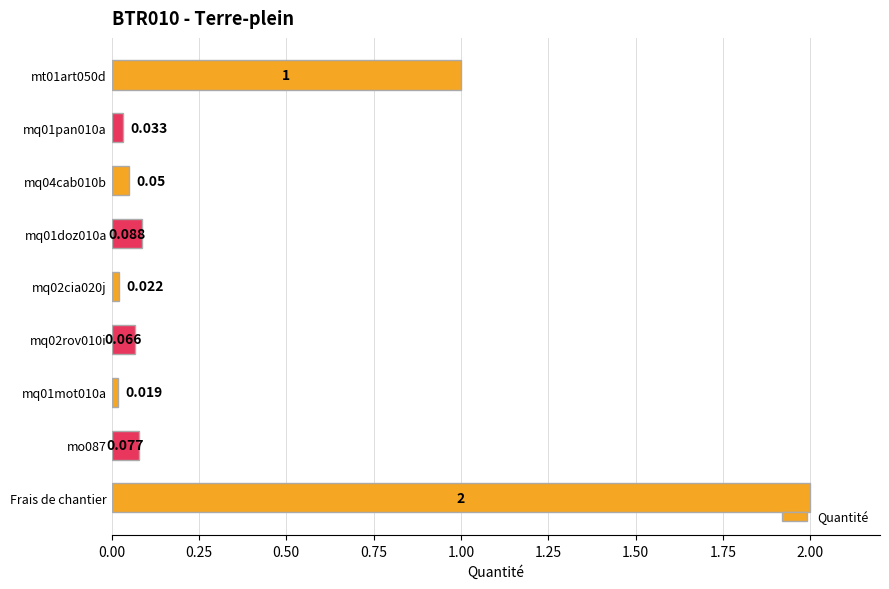

Which label corresponds to the largest value in the chart?

Frais de chantier